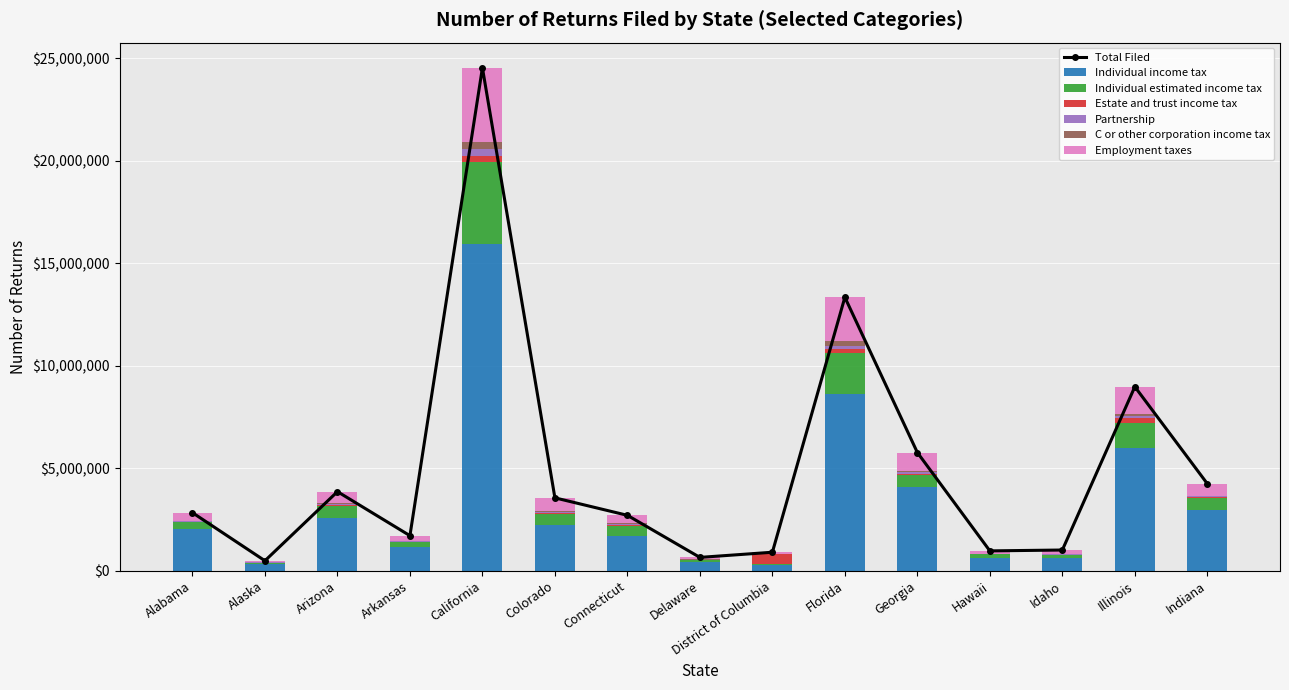

How many groups of bars are there?

15